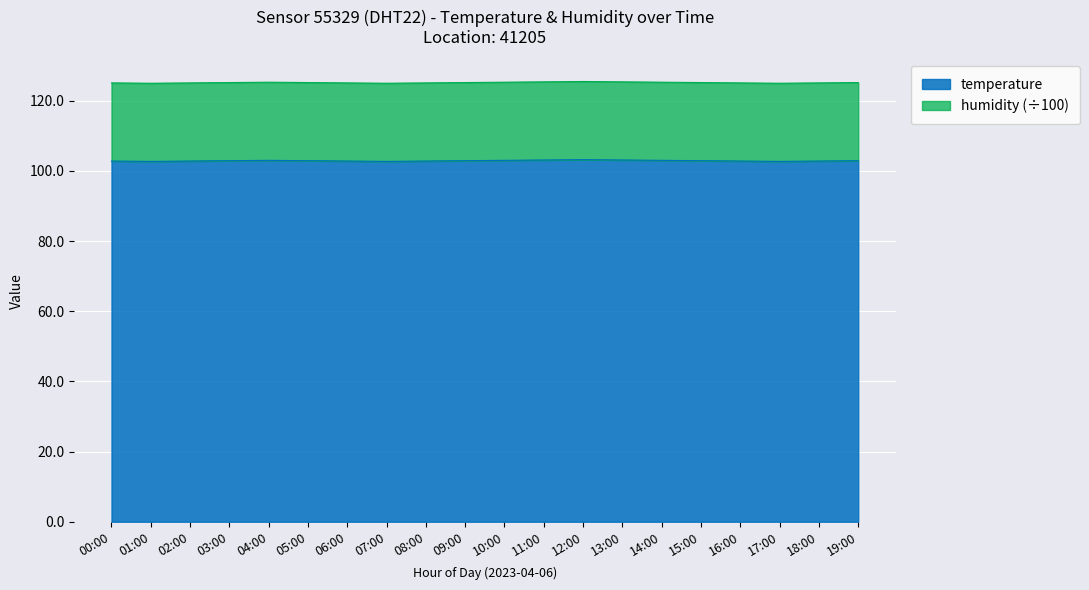

True or false: the data shows 102.8 at 16:00.

True